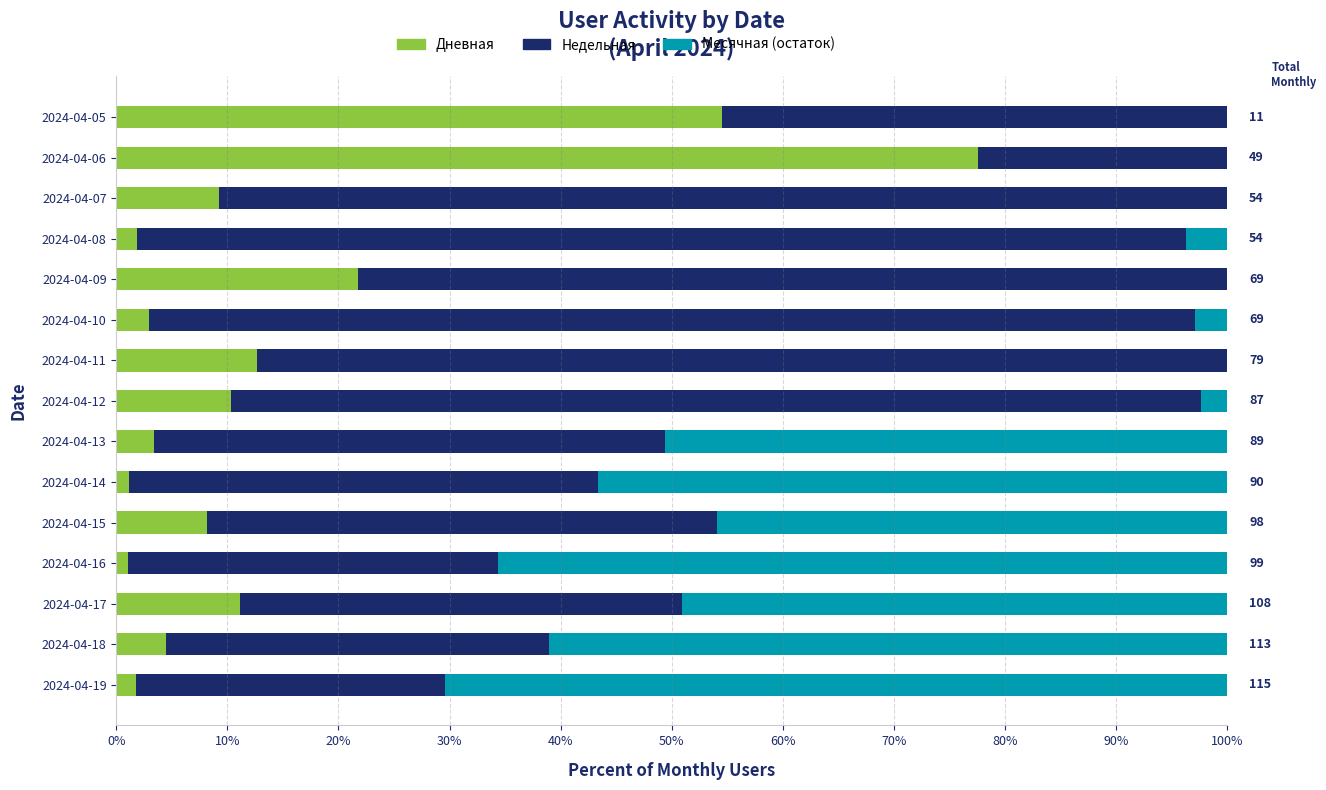

Between 2024-04-19 and 2024-04-09, which series saw the biggest shift?

Месячная (остаток)